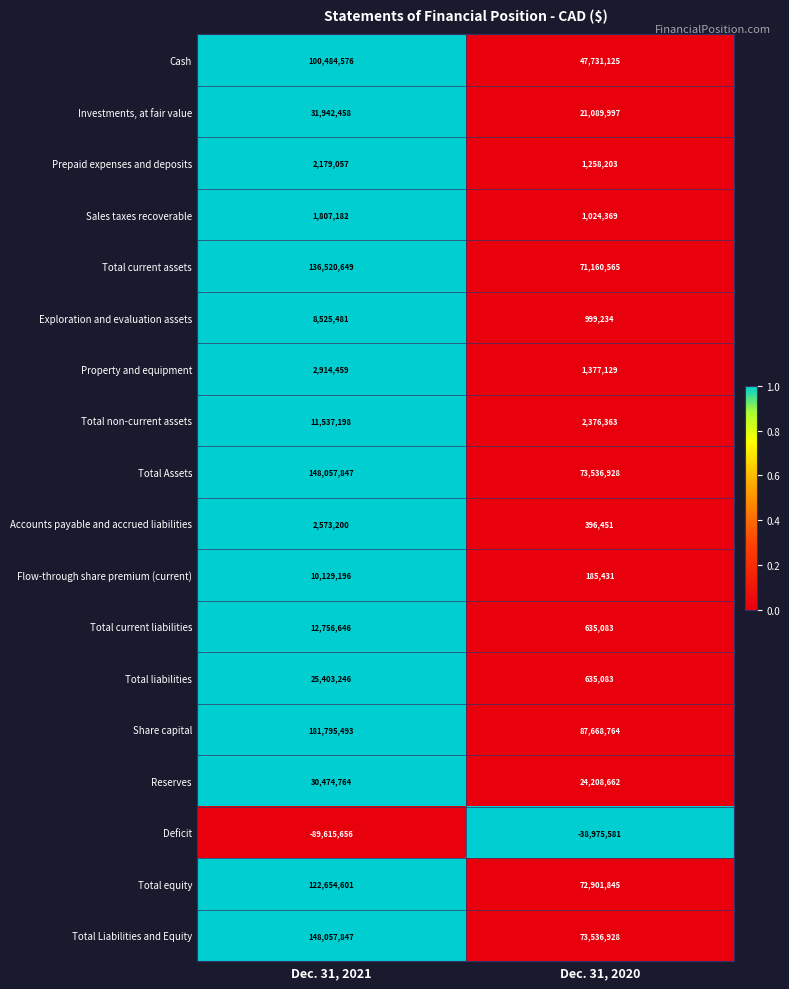

How many data points does each series have?

2